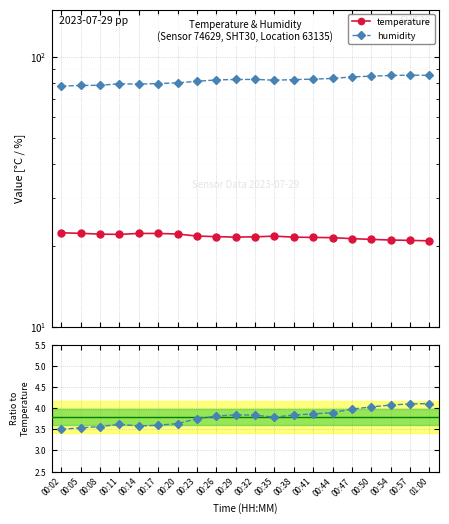

How many interior local peaks does the temperature series have?

1